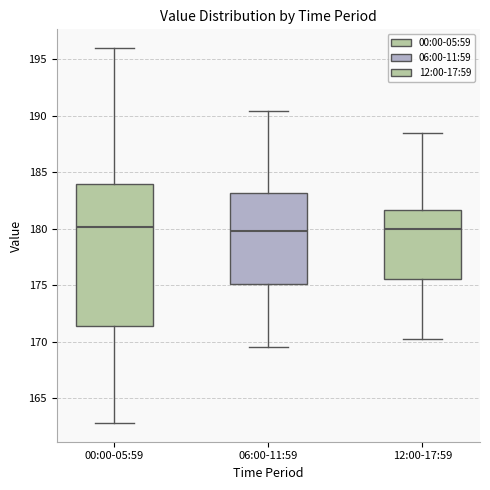

Where is the lower edge of the box for 00:00-05:59 on the y-axis? The values are not printed on the chart, so give them approximately, as read against the axis.

171.5